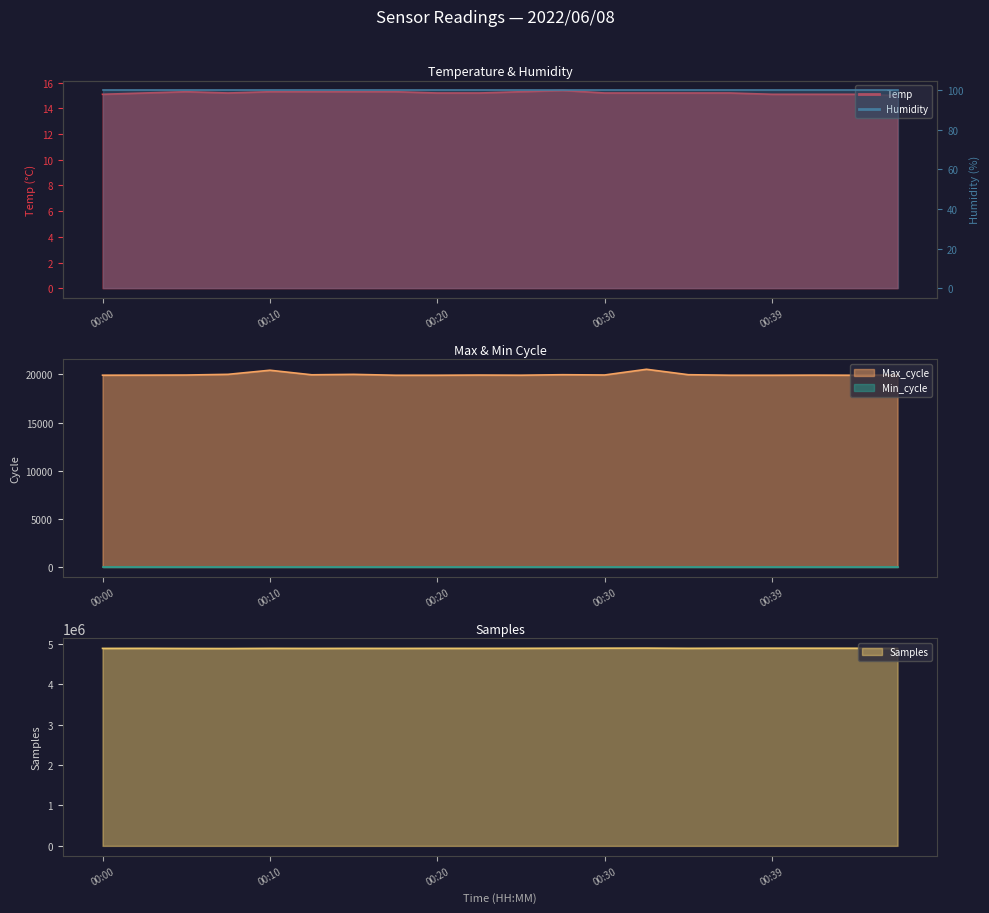

Rank the categories by Samples value from lowest to highest.

00:08, 00:05, 00:13, 00:47, 00:18, 00:00, 00:22, 00:15, 00:20, 00:10, 00:03, 00:35, 00:25, 00:44, 00:27, 00:37, 00:42, 00:39, 00:30, 00:32